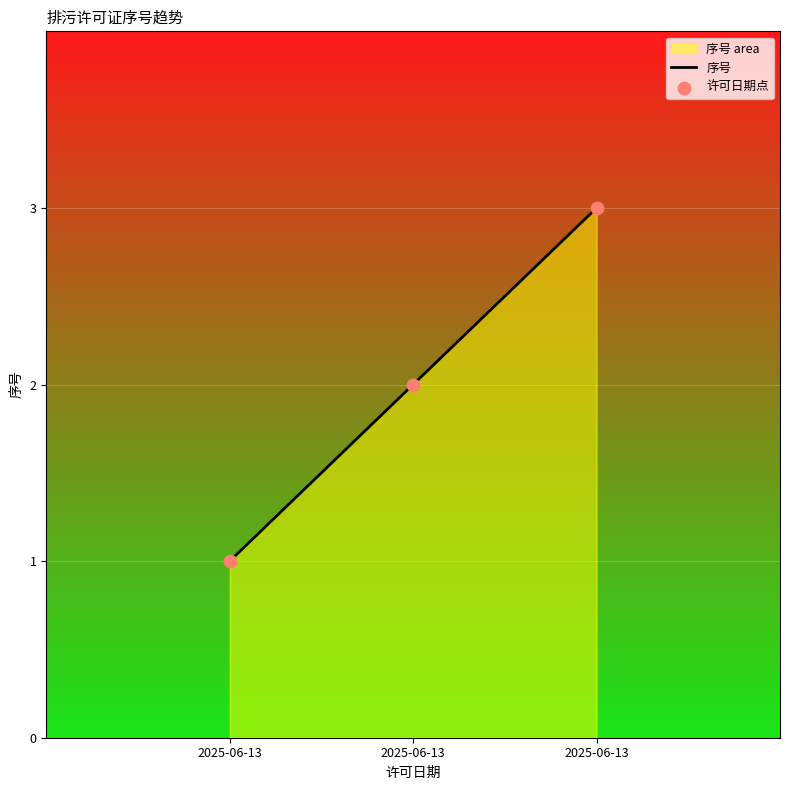

Which series has the largest total across all categories?

序号